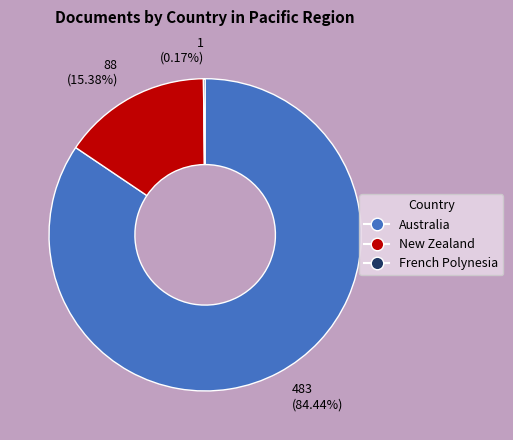

Which category has the biggest portion of the pie?

Australia